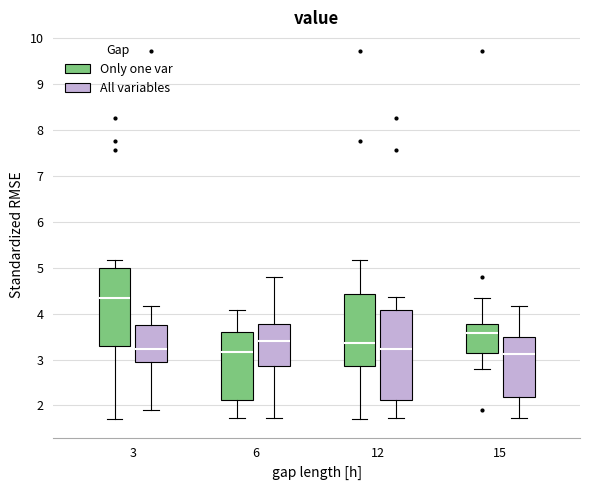

Which box is the tallest, from its lower edge to its upper edge?

12 (All variables)